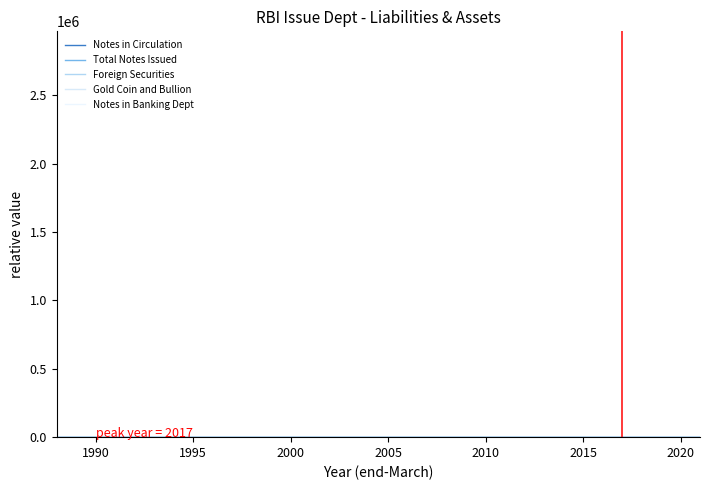

True or false: Notes in Banking Dept and Total Notes Issued cross at least once.

False